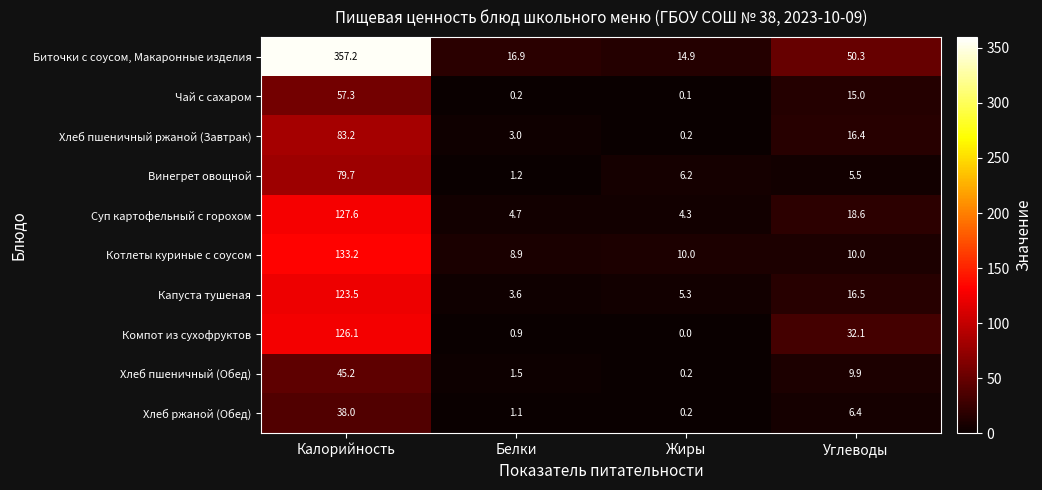

List the series in order of their peak value, lowest first.

Хлеб ржаной (Обед), Хлеб пшеничный (Обед), Чай с сахаром, Винегрет овощной, Хлеб пшеничный ржаной (Завтрак), Капуста тушеная, Компот из сухофруктов, Суп картофельный с горохом, Котлеты куриные с соусом, Биточки с соусом, Макаронные изделия